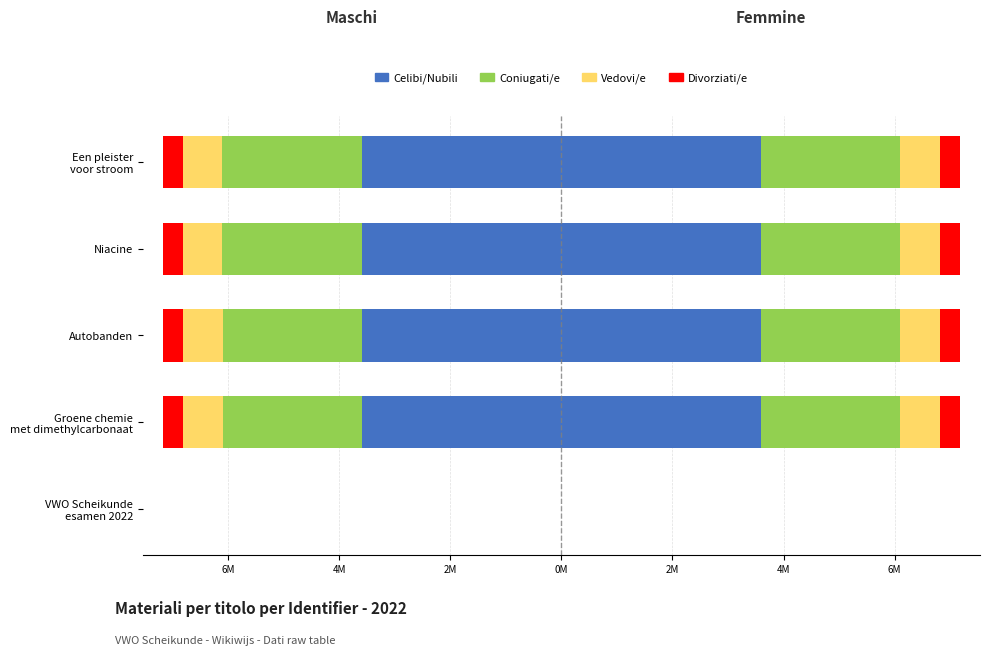

Between Autobanden and Niacine, which is larger?

Autobanden